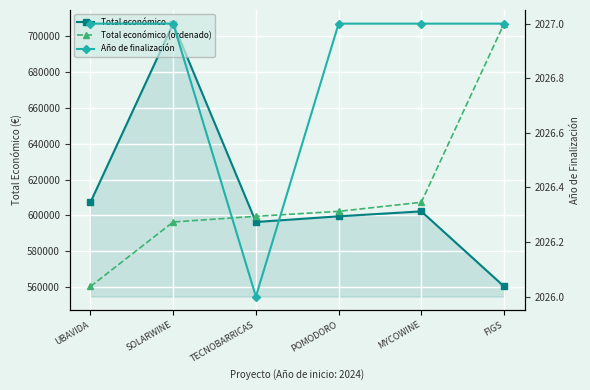

Reading left to right, transcribe all the data shown in this chart.

Total económico: 607342.0	706697.0	596384.0	599540.0	602295.4	560529.0
Total económico (ordenado): 560529.0	596384.0	599540.0	602295.4	607342.0	706697.0
Año de finalización: 2027.0	2027.0	2026.0	2027.0	2027.0	2027.0